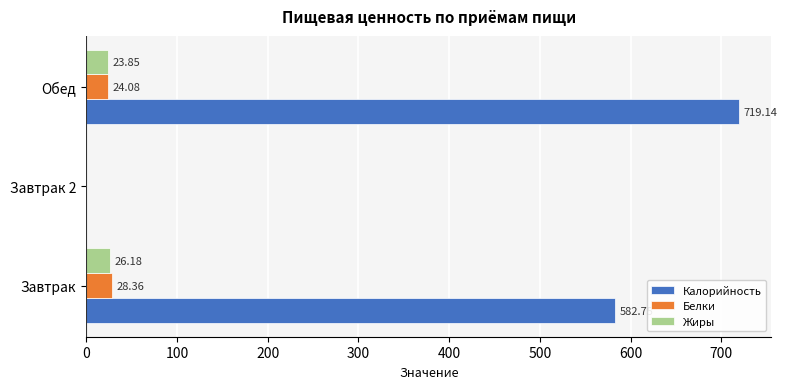

Is the value of Жиры at Завтрак greater than the value of Калорийность at Обед?

No